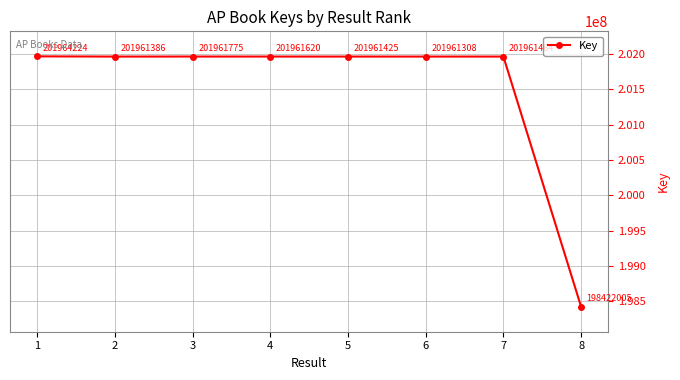

Which category has the highest value across all series?

1